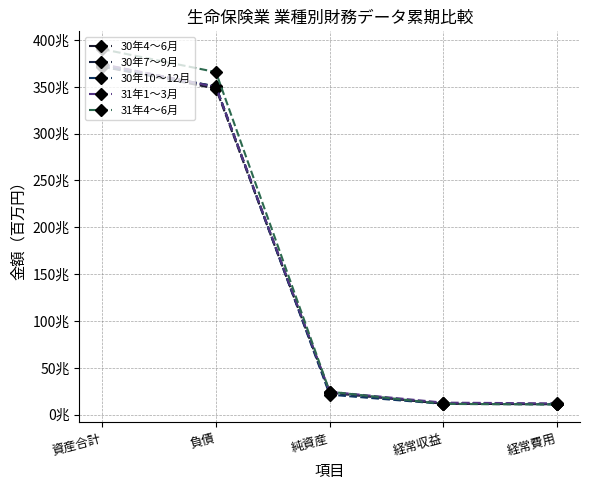

Reading left to right, what are all the values shown in this chart?

30年4～6月: 371493189	348129722	23363467	11691632	11097587
30年7～9月: 373651537	350191346	23460191	12109058	11352098
30年10～12月: 371866102	350475040	21391062	11505388	11080340
31年1～3月: 374202225	349756397	24445828	12860052	12057779
31年4～6月: 390225127	365674130	24550997	11504504	10921428